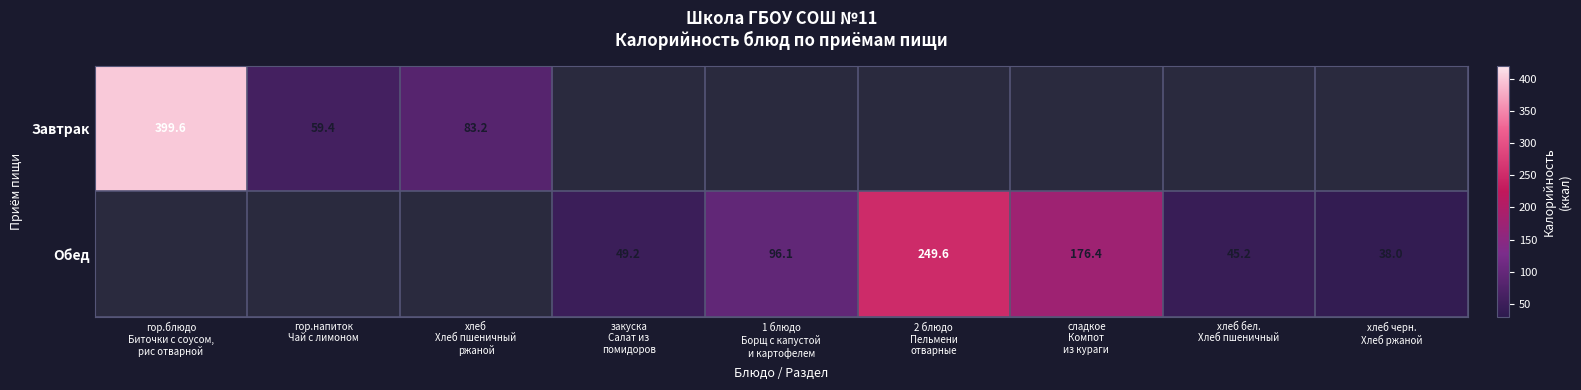

At how many categories does at least one series exceed 331?

1